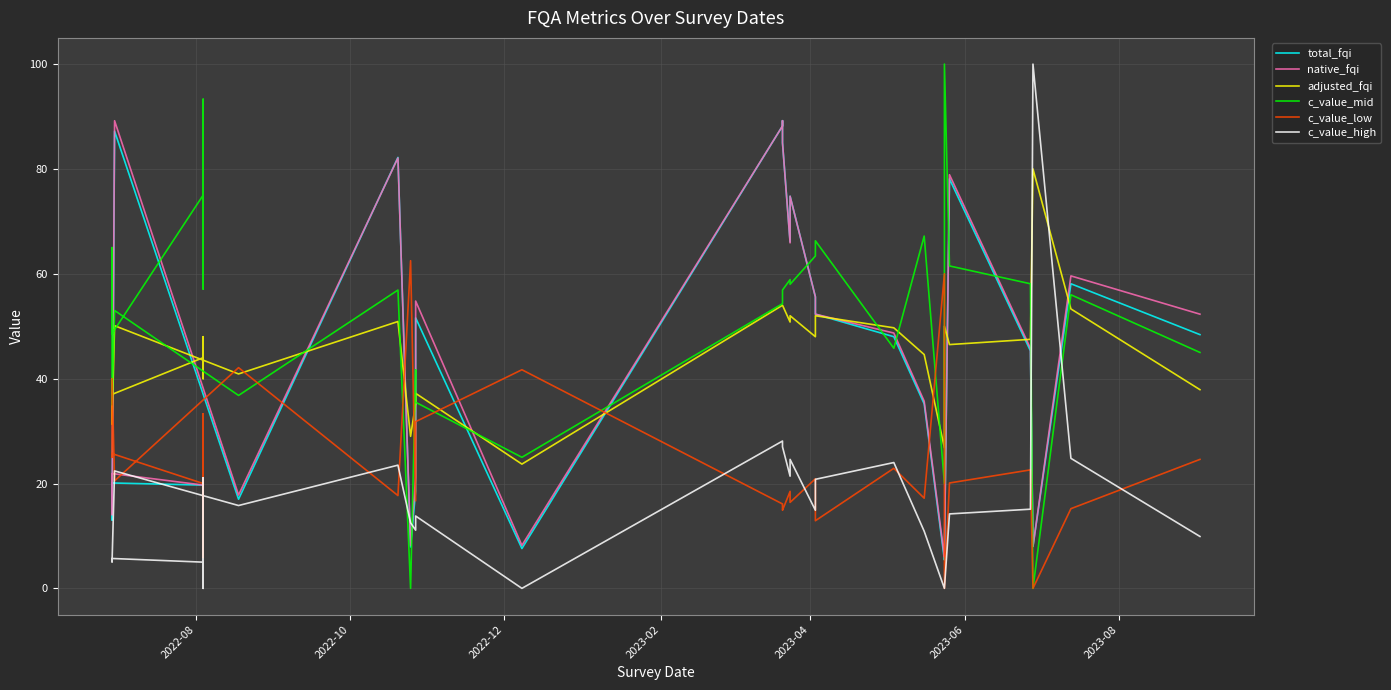

Rank the series at 2022-08 from lowest to highest value.

c_value_high, total_fqi, native_fqi, c_value_low, adjusted_fqi, c_value_mid